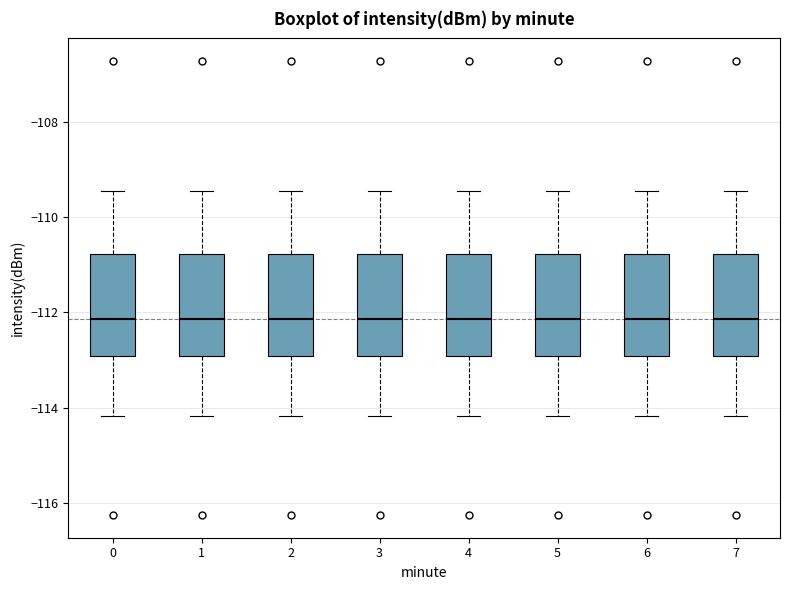

Reading left to right, read every box against the y-axis: the position of its median line, the range the box covers, and the ends of its whiskers. The values are not printed on the chart, so give them approximately, as read against the axis.

0: median -112.2, box -113.0 to -110.8, whiskers -114.2 to -109.4
1: median -112.2, box -113.0 to -110.8, whiskers -114.2 to -109.4
2: median -112.2, box -113.0 to -110.8, whiskers -114.2 to -109.4
3: median -112.2, box -113.0 to -110.8, whiskers -114.2 to -109.4
4: median -112.2, box -113.0 to -110.8, whiskers -114.2 to -109.4
5: median -112.2, box -113.0 to -110.8, whiskers -114.2 to -109.4
6: median -112.2, box -113.0 to -110.8, whiskers -114.2 to -109.4
7: median -112.2, box -113.0 to -110.8, whiskers -114.2 to -109.4